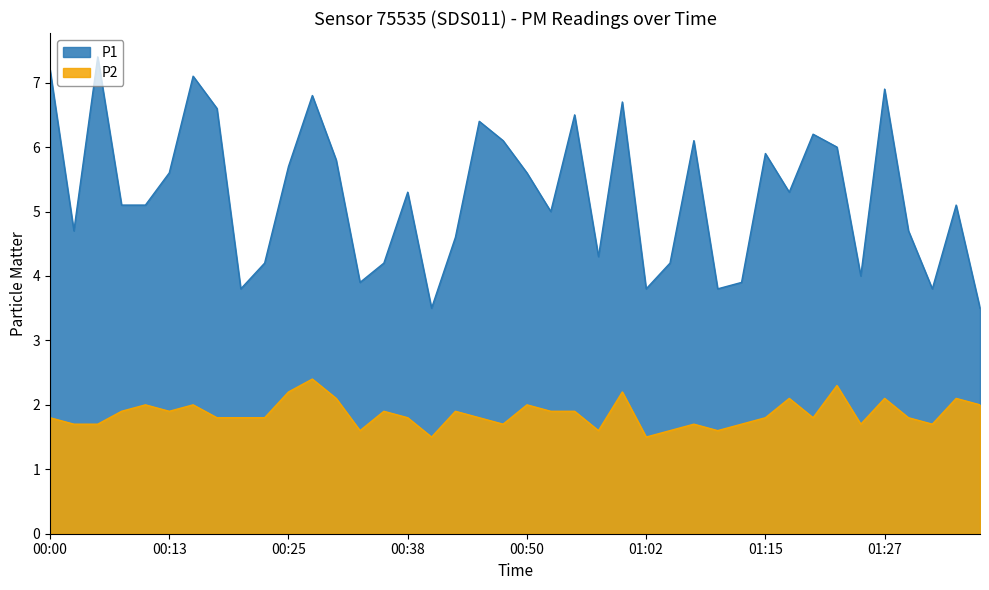

At which category is the sum across all series the highest?

00:28